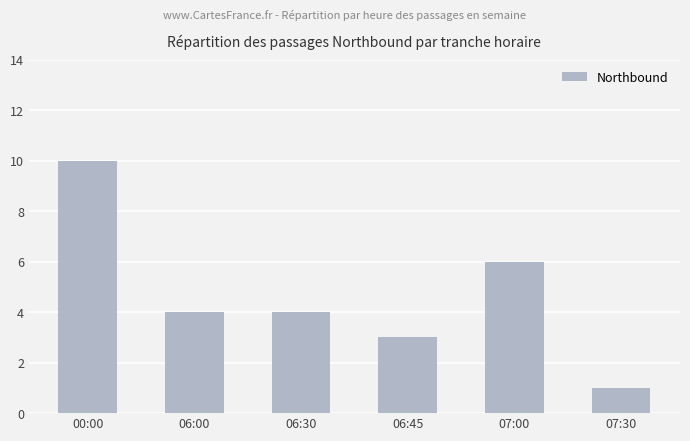

Where does the data first go above 4?

00:00